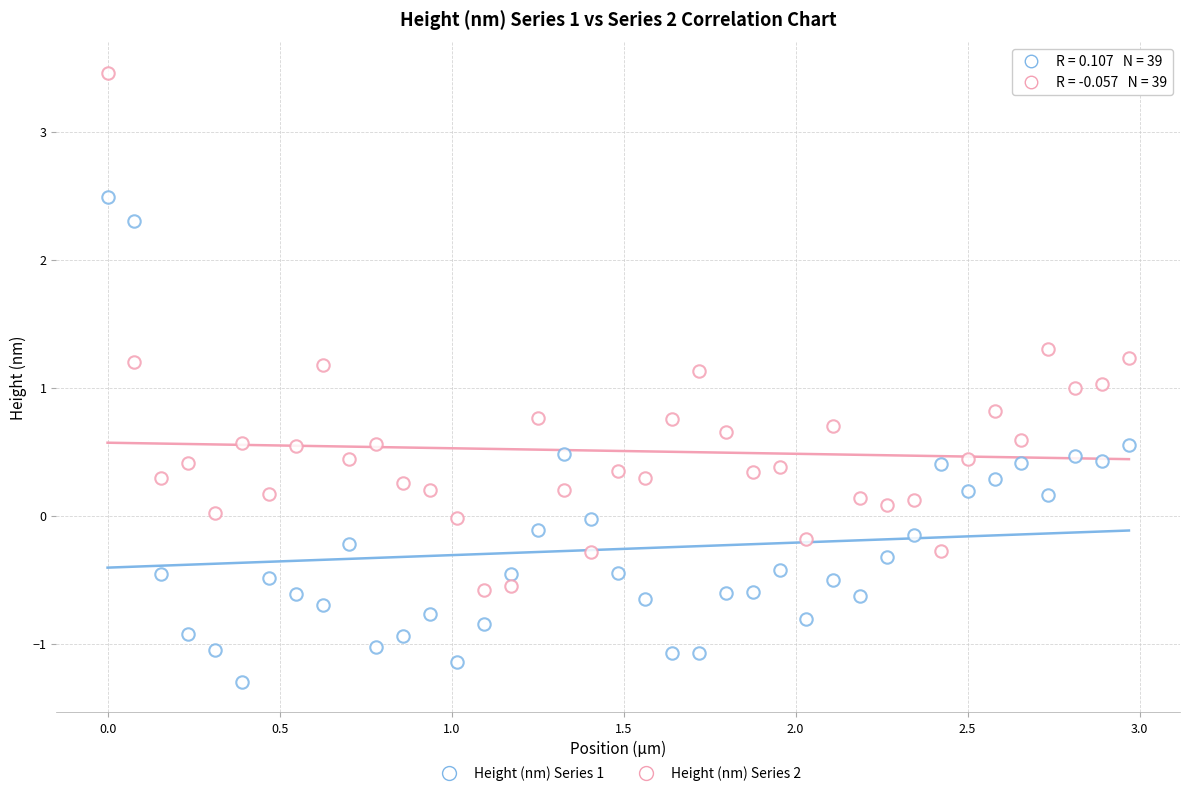

Count the number of points in this scatter plot.

78